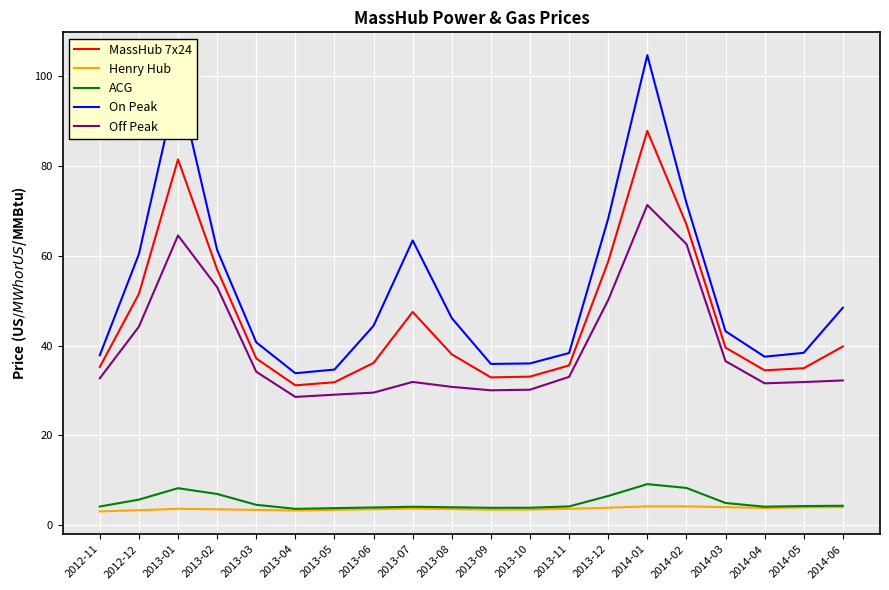

What is the greatest value displayed?

104.7